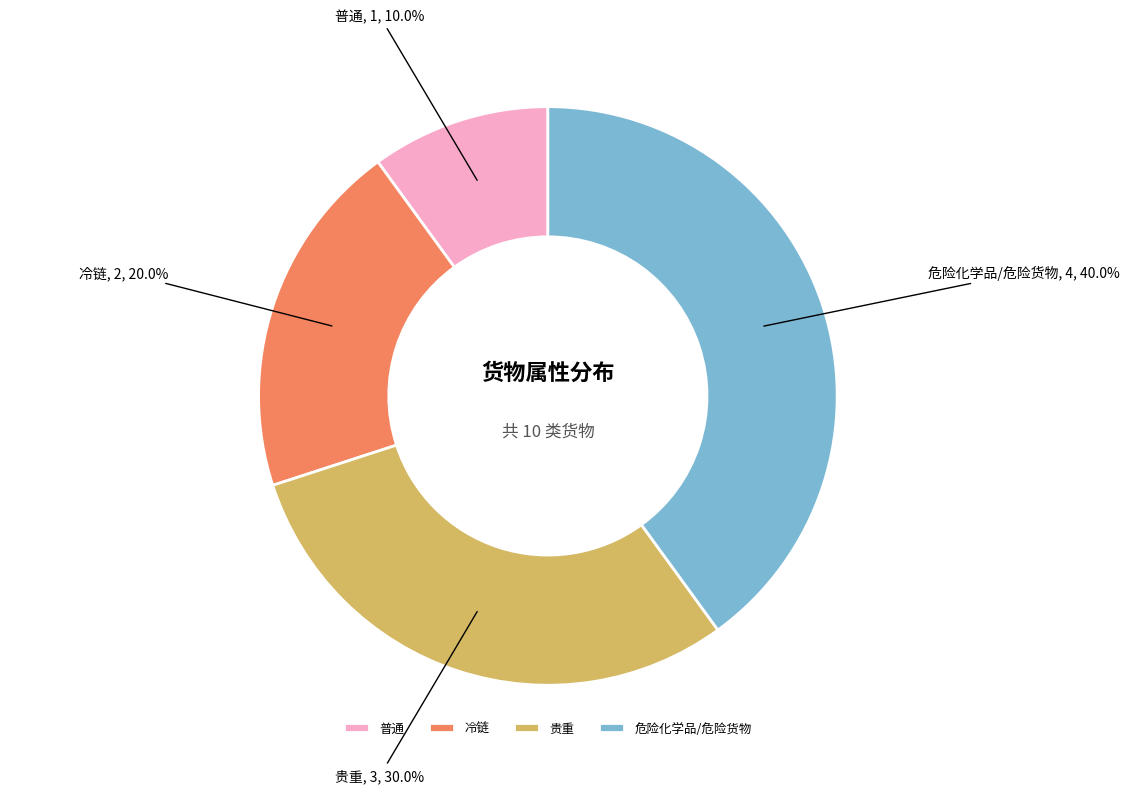

To the nearest percent, what portion does 普通 represent?

10%